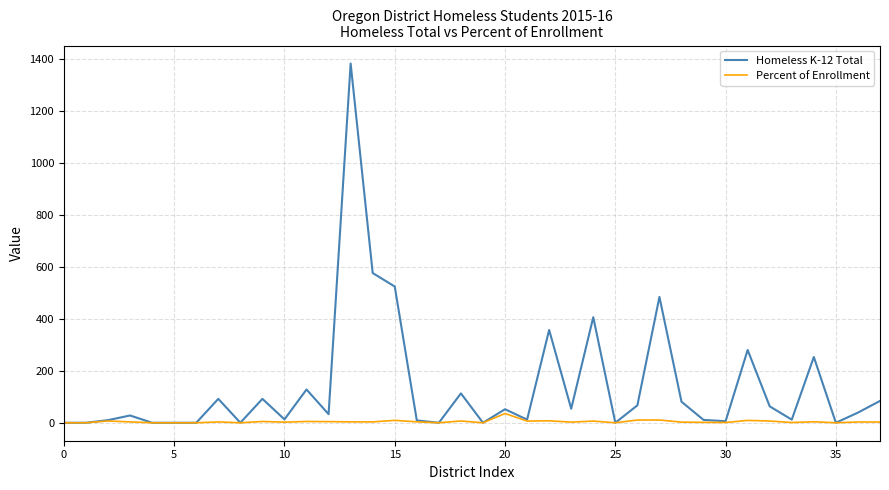

At how many categories does at least one series exceed 818?

1